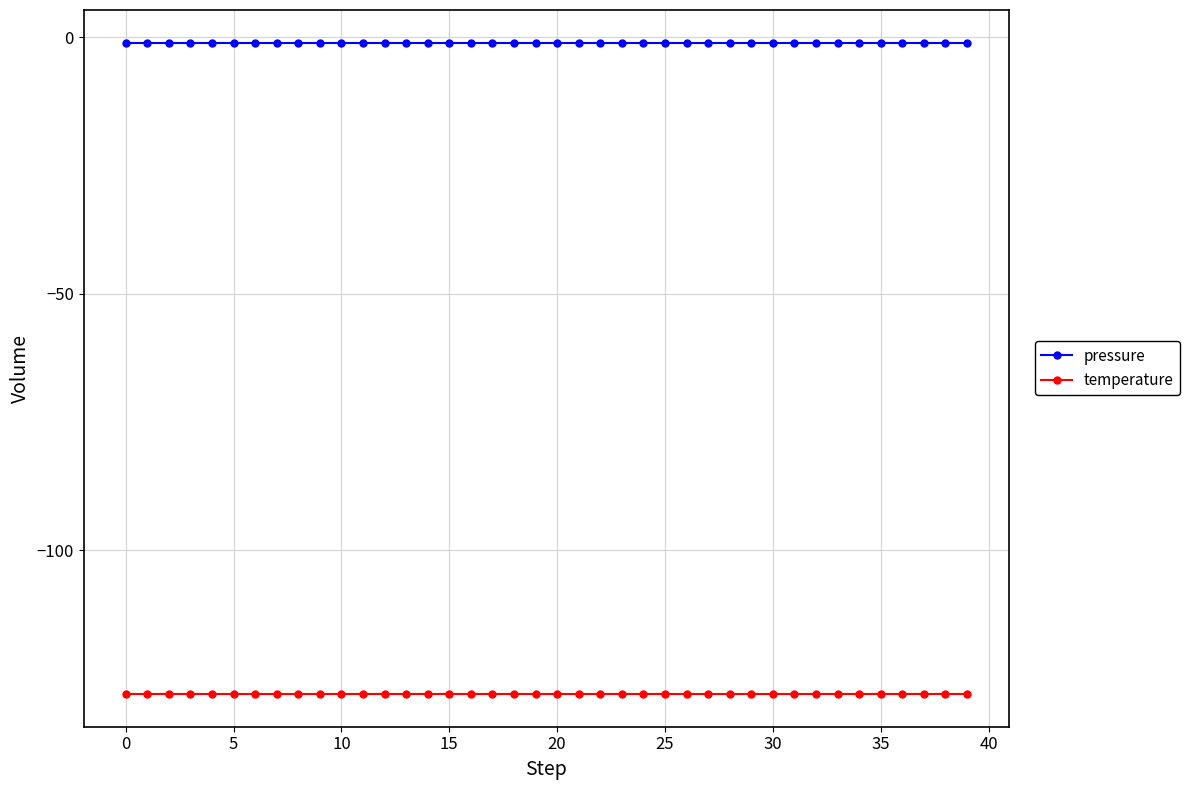

What are all the series names shown in the legend?

pressure, temperature